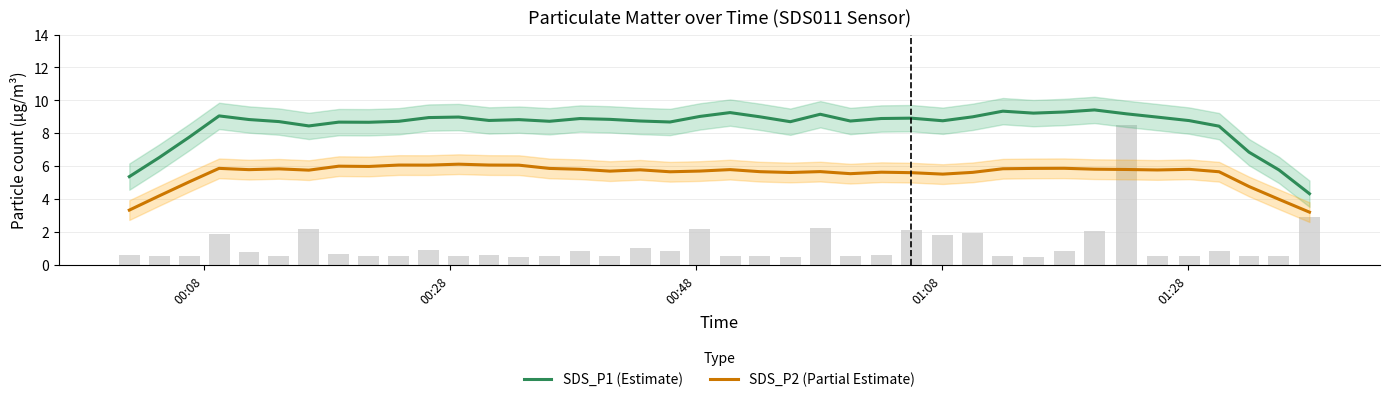

What is the average value of the SDS_P2 (Partial Estimate) series?

5.5